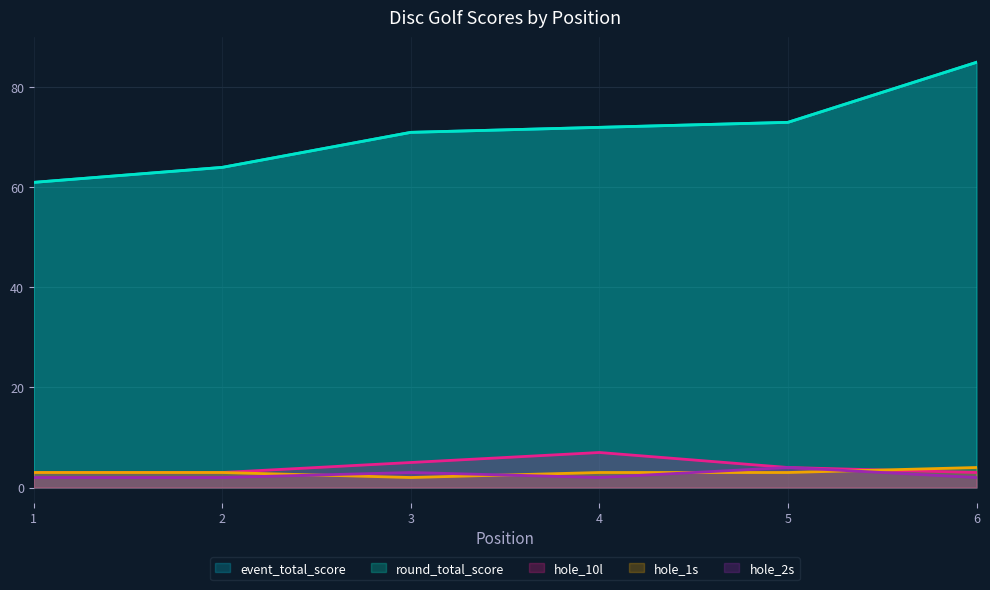

True or false: round_total_score and hole_10l cross at least once.

False